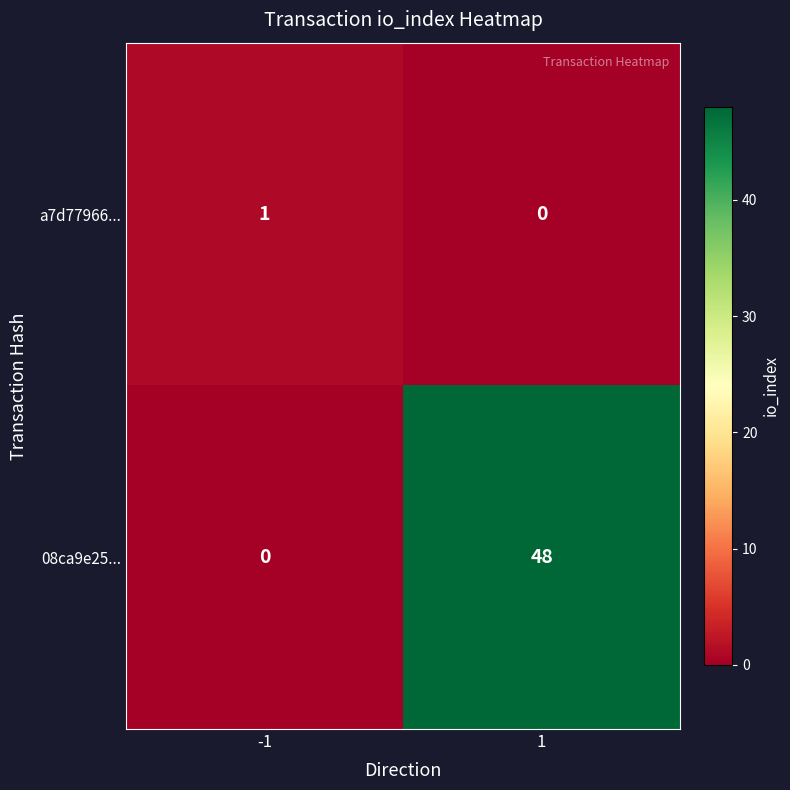

What is the sum of all 08ca9e25... values?

48